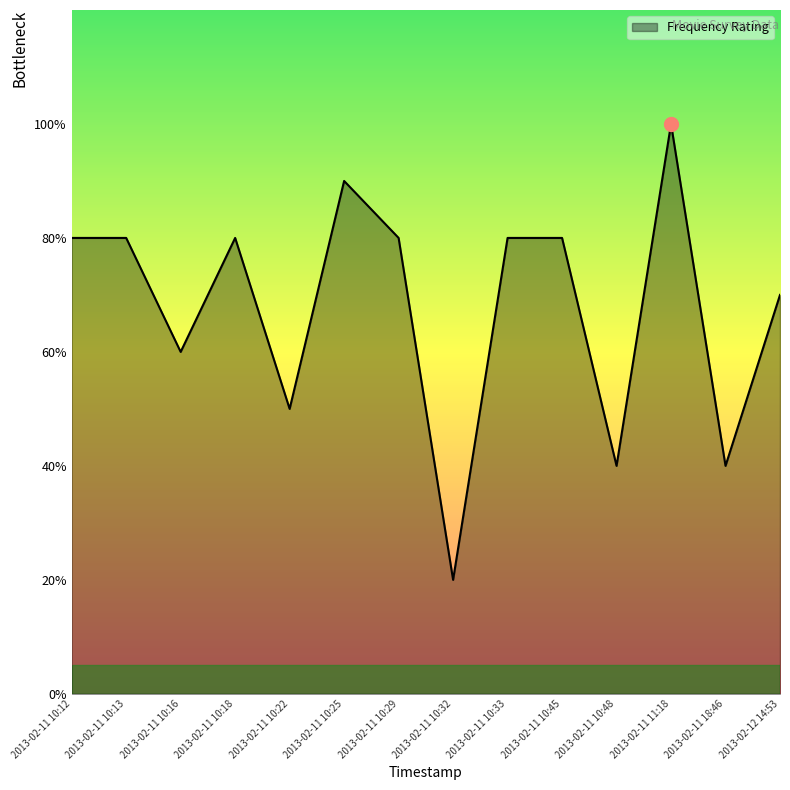

True or false: there are more than 2 points higher than both neighbors.

True